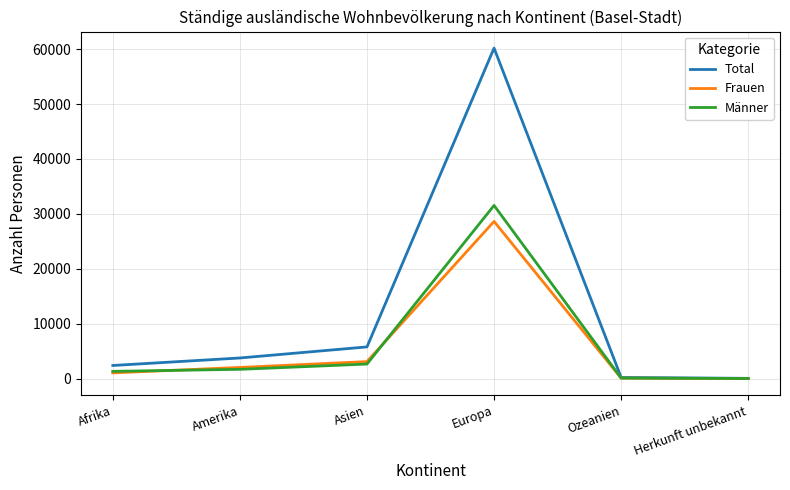

Which series has the widest spread of values?

Total